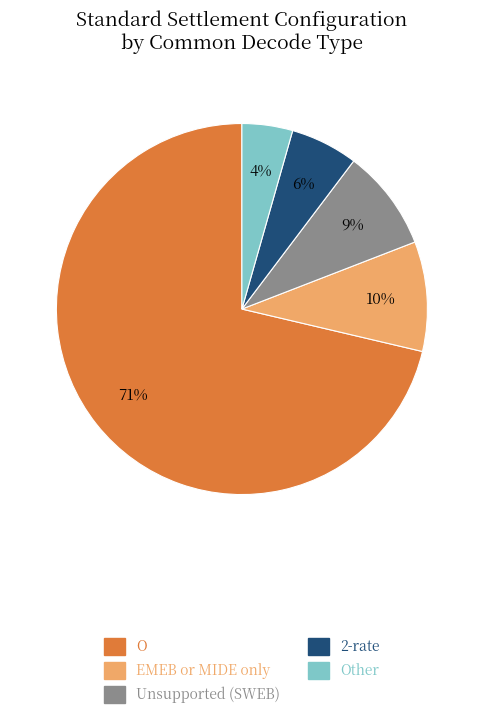

What is the ratio of the value at Unsupported (SWEB) to the value at O?

0.1